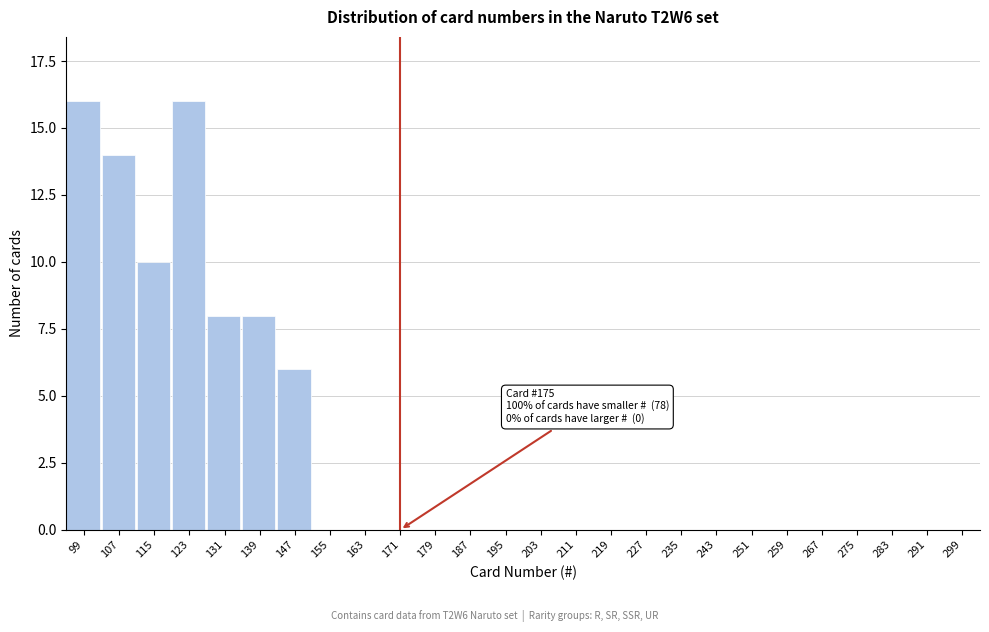

Reading left to right, transcribe all the data shown in this chart.

99=16	107=14	115=10	123=16	131=8	139=8	147=6	155=0	163=0	171=0	179=0	187=0	195=0	203=0	211=0	219=0	227=0	235=0	243=0	251=0	259=0	267=0	275=0	283=0	291=0	299=0